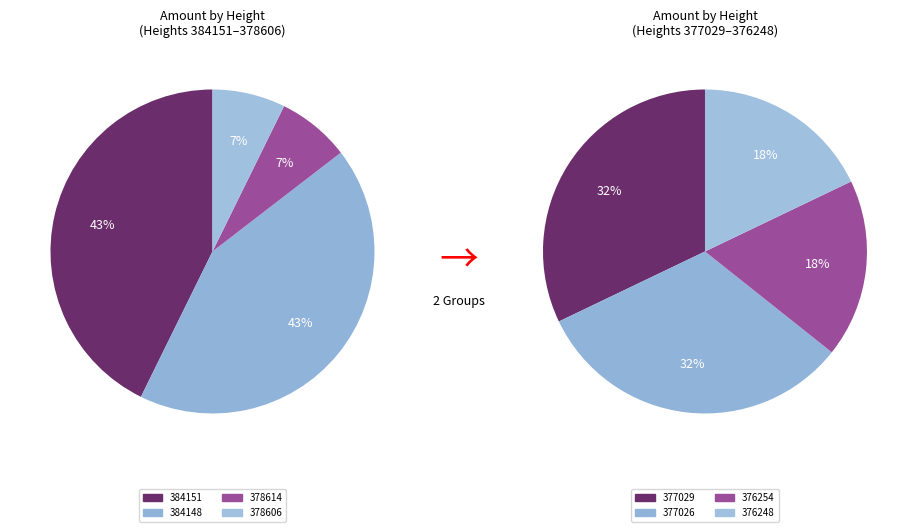

Rank the categories by value from lowest to highest.

376254, 376248, 377029, 377026, 378614, 378606, 384151, 384148